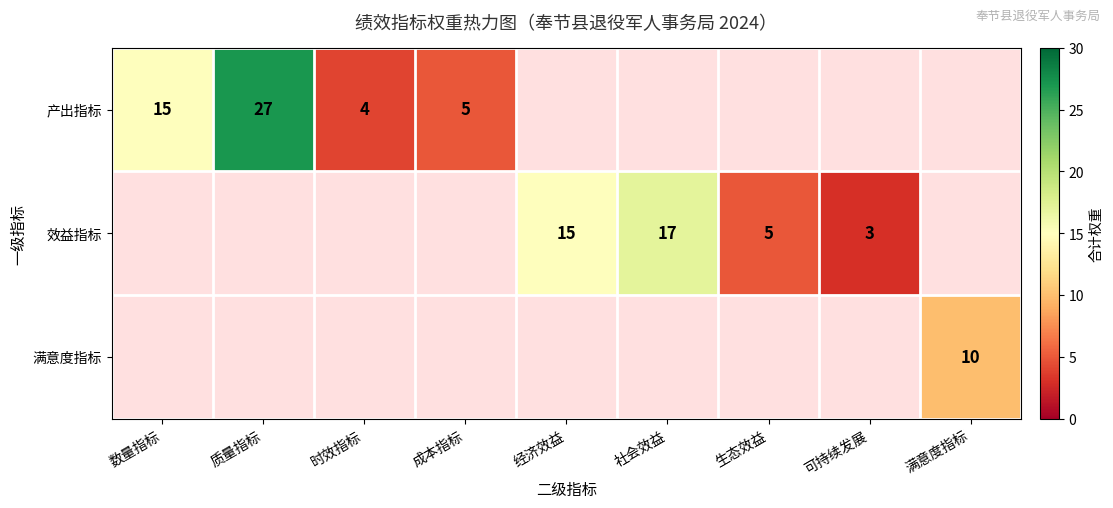

The value of 产出指标 at 时效指标 is 1. True or false?

False